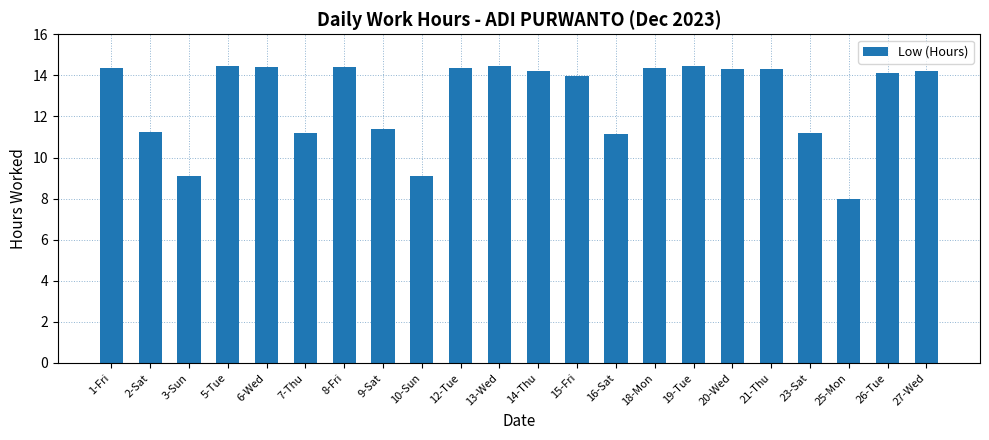

What is the smallest value displayed?

8.0